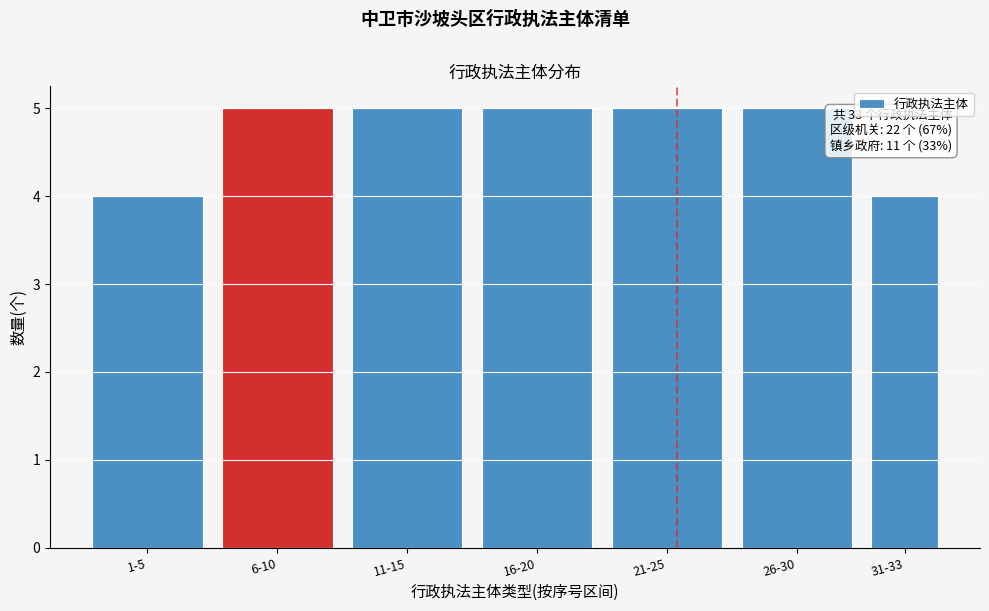

Reading left to right, transcribe all the data shown in this chart.

4	5	5	5	5	5	4